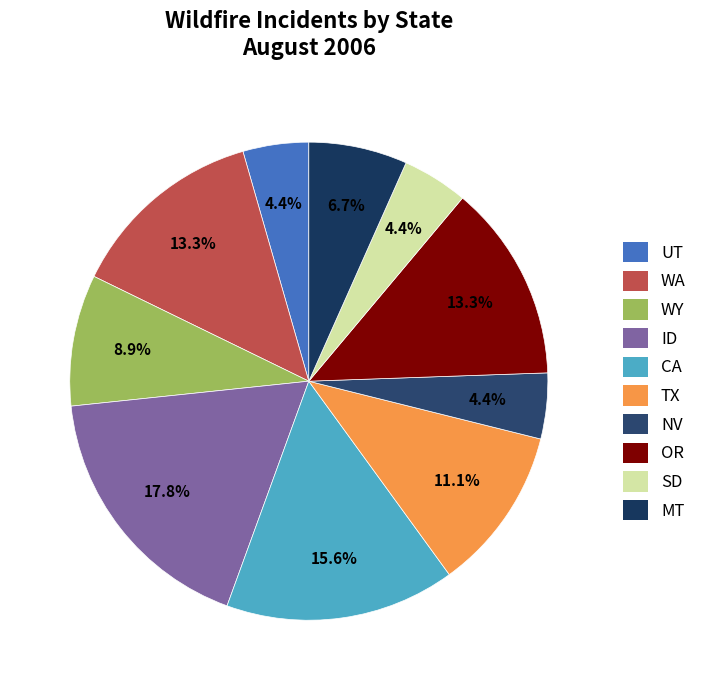

To the nearest percent, what is the difference between the CA and WY slice percentages?

7%